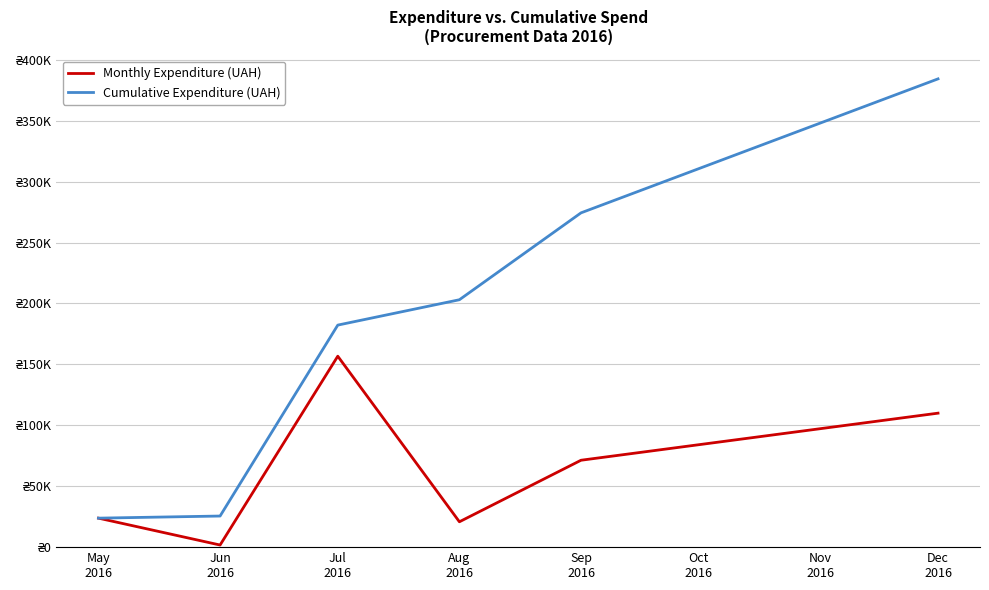

What are all the series names shown in the legend?

Monthly Expenditure (UAH), Cumulative Expenditure (UAH)